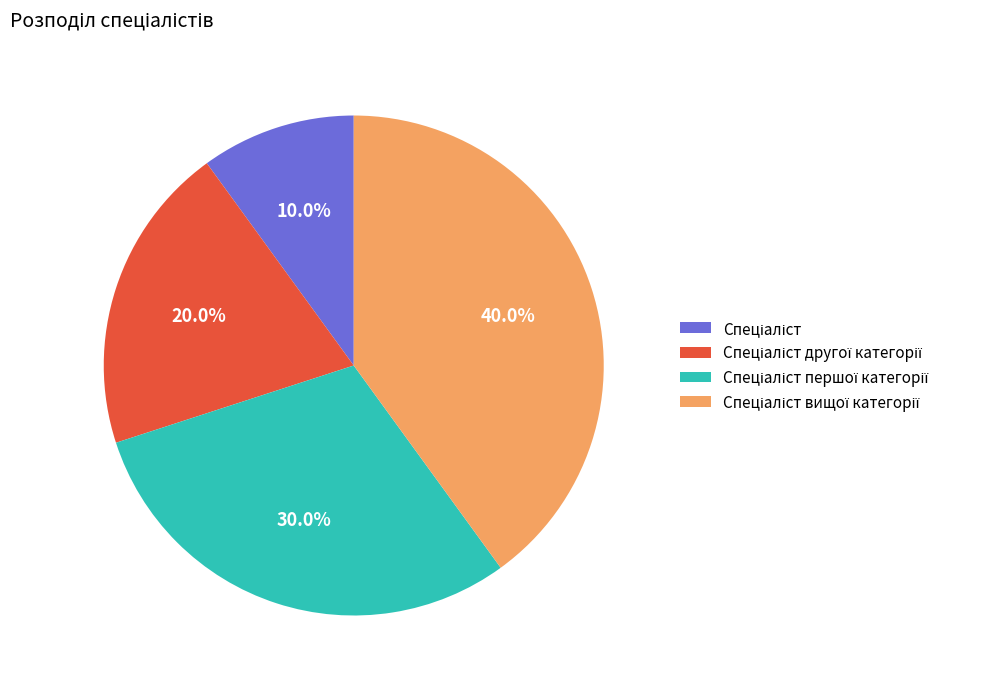

Does any single category account for the majority?

No